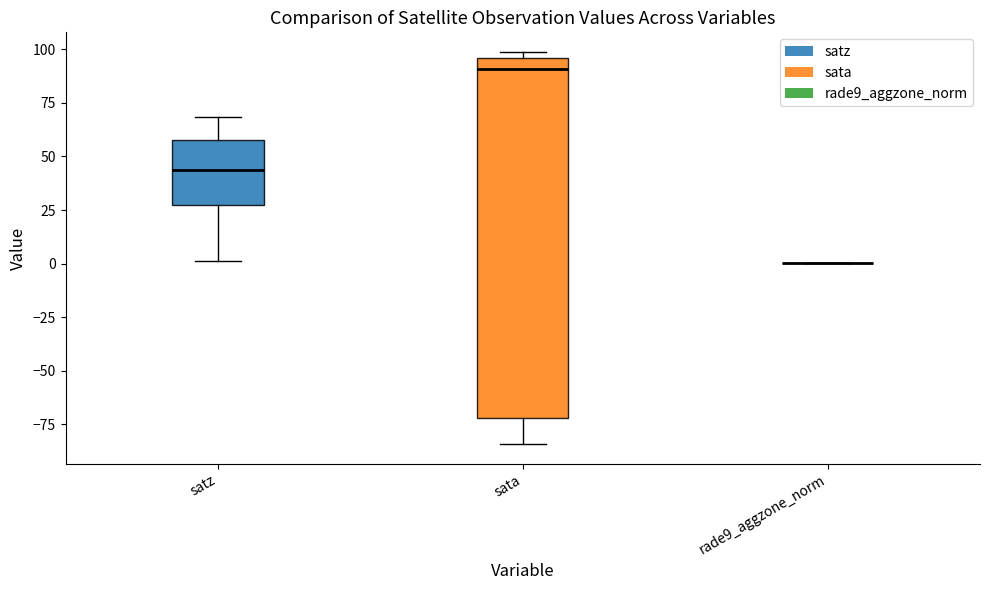

Reading left to right, read every box against the y-axis: the position of its median line, the range the box covers, and the ends of its whiskers. The values are not printed on the chart, so give them approximately, as read against the axis.

satz: median 45, box 25 to 60, whiskers 0 to 70
sata: median 90, box -70 to 95, whiskers -85 to 100
rade9_aggzone_norm: box collapsed to a line at 0, whiskers 0 to 0